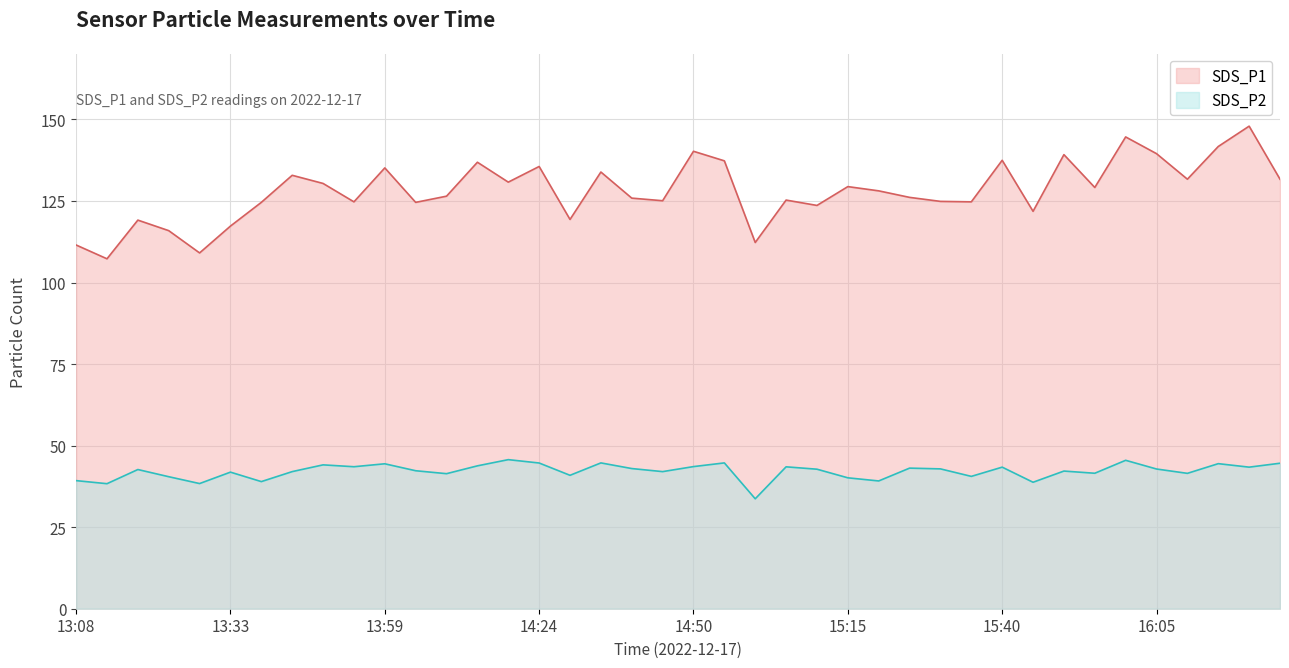

True or false: SDS_P1 and SDS_P2 cross at least once.

False